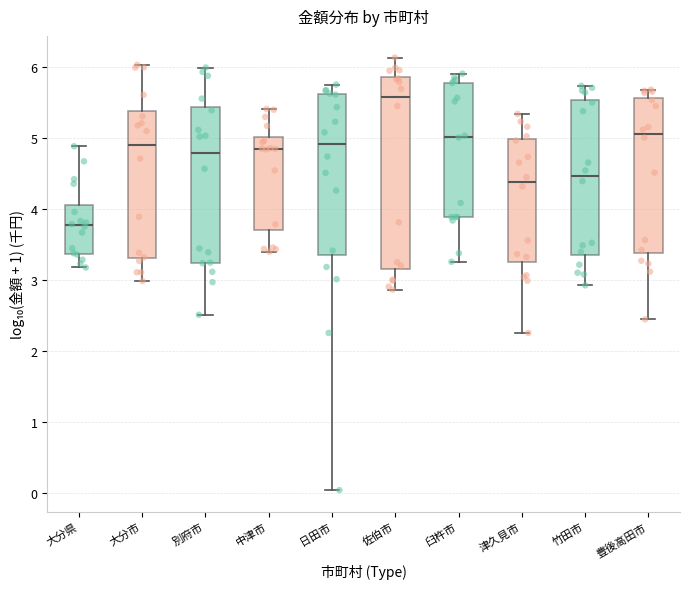

Reading left to right, transcribe this box plot: for each box, give where its median line is, the range the box spans, and where its two whiskers end, as read against the y-axis. The values are not printed on the chart, so give them approximately, as read against the axis.

大分県: median 3.8, box 3.4 to 4.1, whiskers 3.2 to 4.9
大分市: median 4.9, box 3.3 to 5.4, whiskers 3.0 to 6.0
別府市: median 4.8, box 3.2 to 5.4, whiskers 2.5 to 6.0
中津市: median 4.8, box 3.7 to 5.0, whiskers 3.4 to 5.4
日田市: median 4.9, box 3.4 to 5.6, whiskers 0.0 to 5.7
佐伯市: median 5.6, box 3.2 to 5.9, whiskers 2.9 to 6.1
臼杵市: median 5.0, box 3.9 to 5.8, whiskers 3.3 to 5.9
津久見市: median 4.4, box 3.3 to 5.0, whiskers 2.3 to 5.3
竹田市: median 4.5, box 3.4 to 5.5, whiskers 2.9 to 5.7
豊後高田市: median 5.1, box 3.4 to 5.6, whiskers 2.4 to 5.7